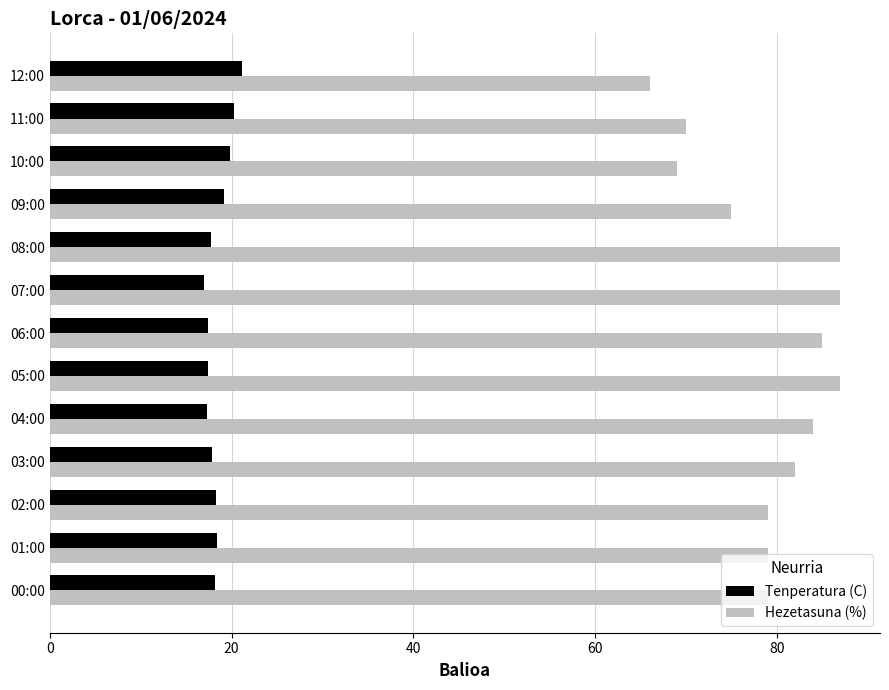

List the series in order of their overall mean, lowest first.

Tenperatura (C), Hezetasuna (%)